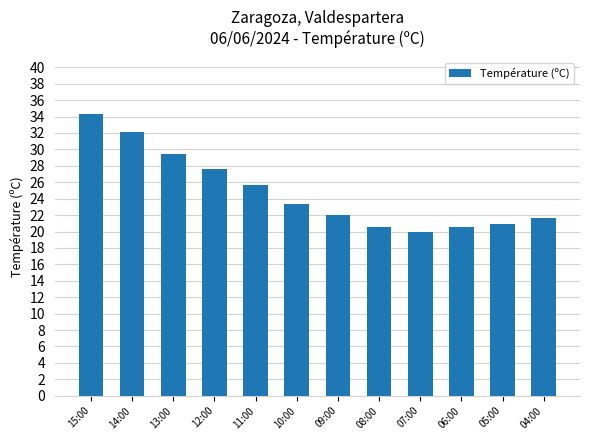

Reading right to left, extract all data points from this chart.

04:00=21.6	05:00=20.9	06:00=20.5	07:00=20.0	08:00=20.5	09:00=22.0	10:00=23.4	11:00=25.7	12:00=27.6	13:00=29.4	14:00=32.1	15:00=34.3